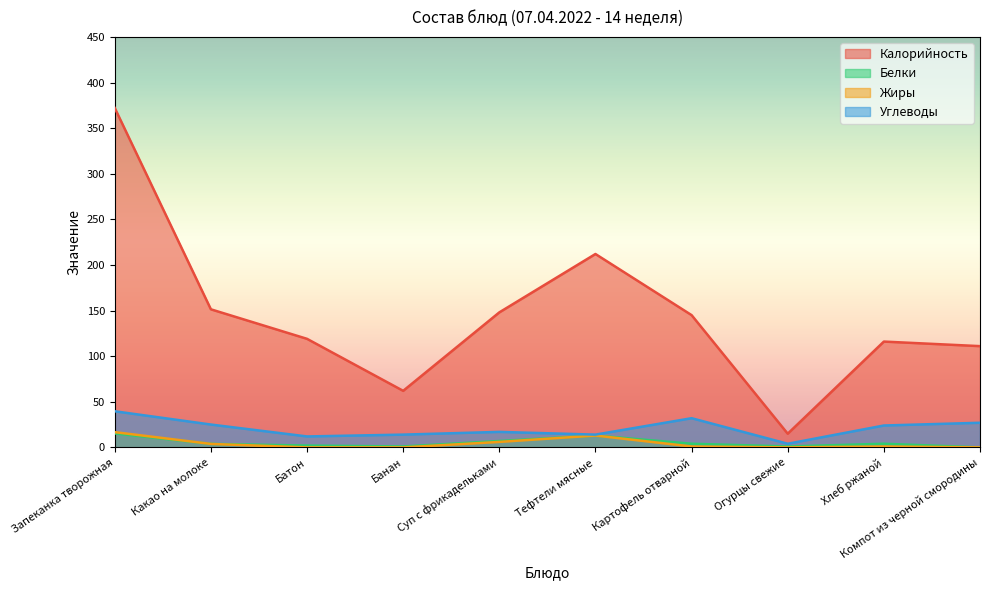

What is the spread (max minus min) of values at Картофель отварной?

144.0